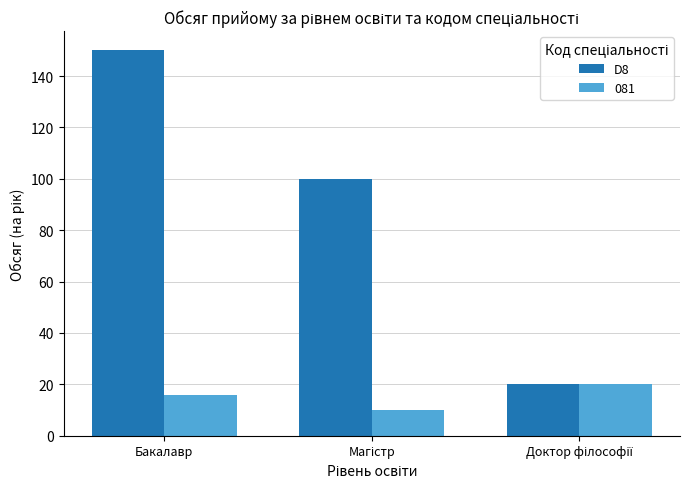

At which category does the chart reach its peak across all series?

Бакалавр